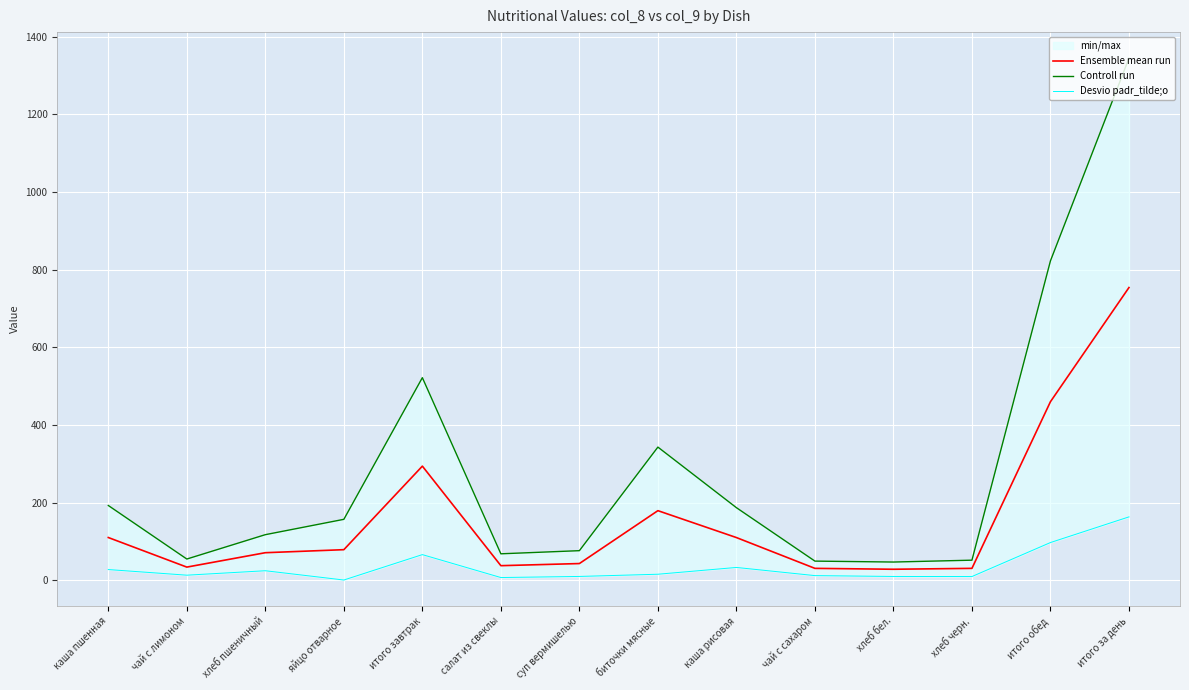

At which category does Ensemble mean run reach its first local valley?

чай с лимоном